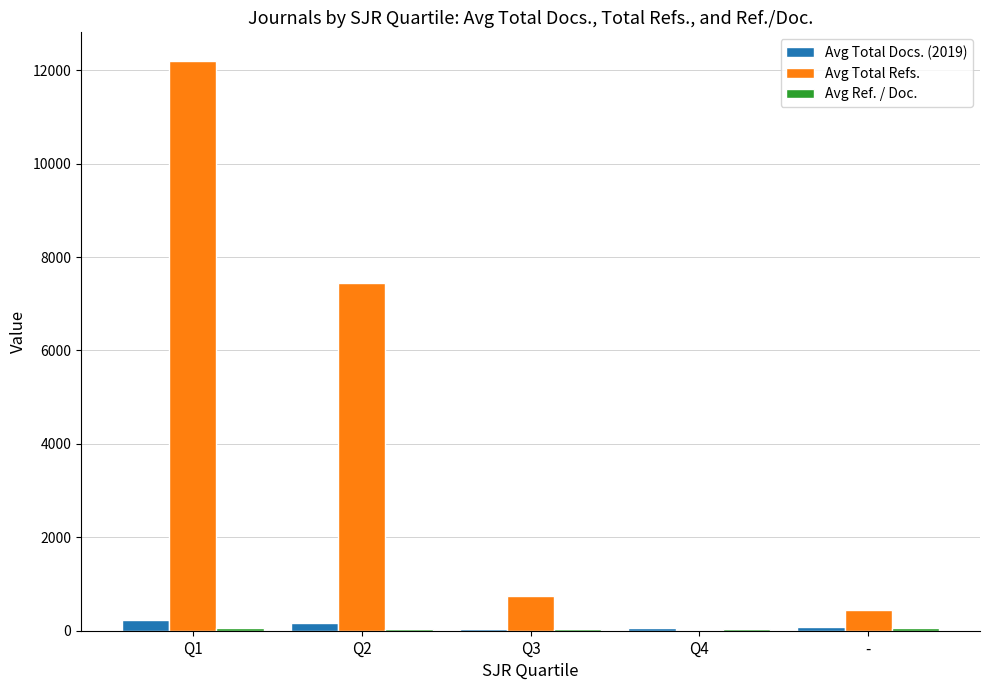

At which category is the sum across all series the highest?

Q1